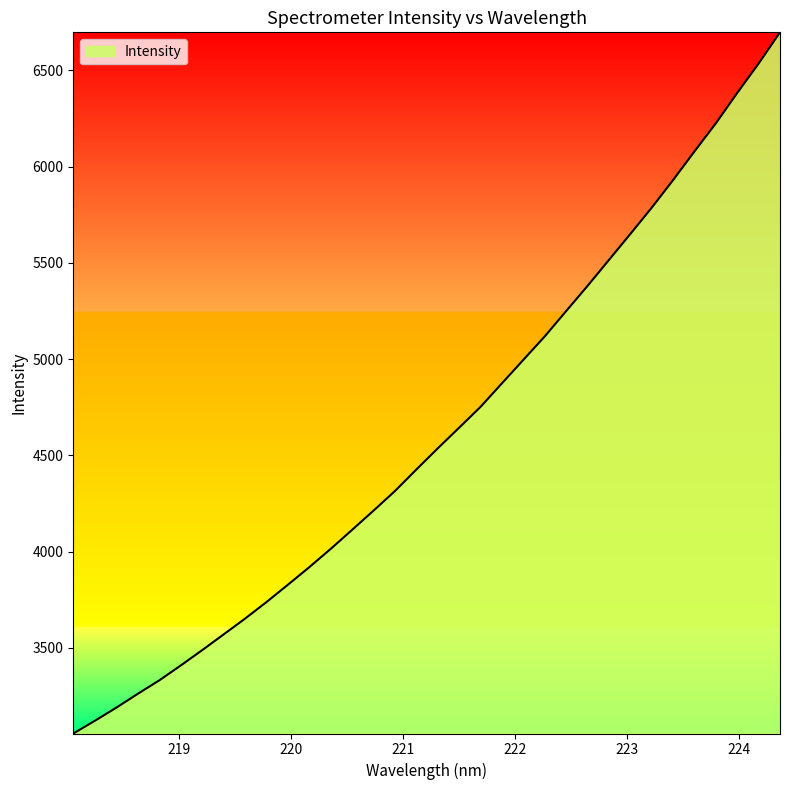

What is the greatest value displayed?

6697.1